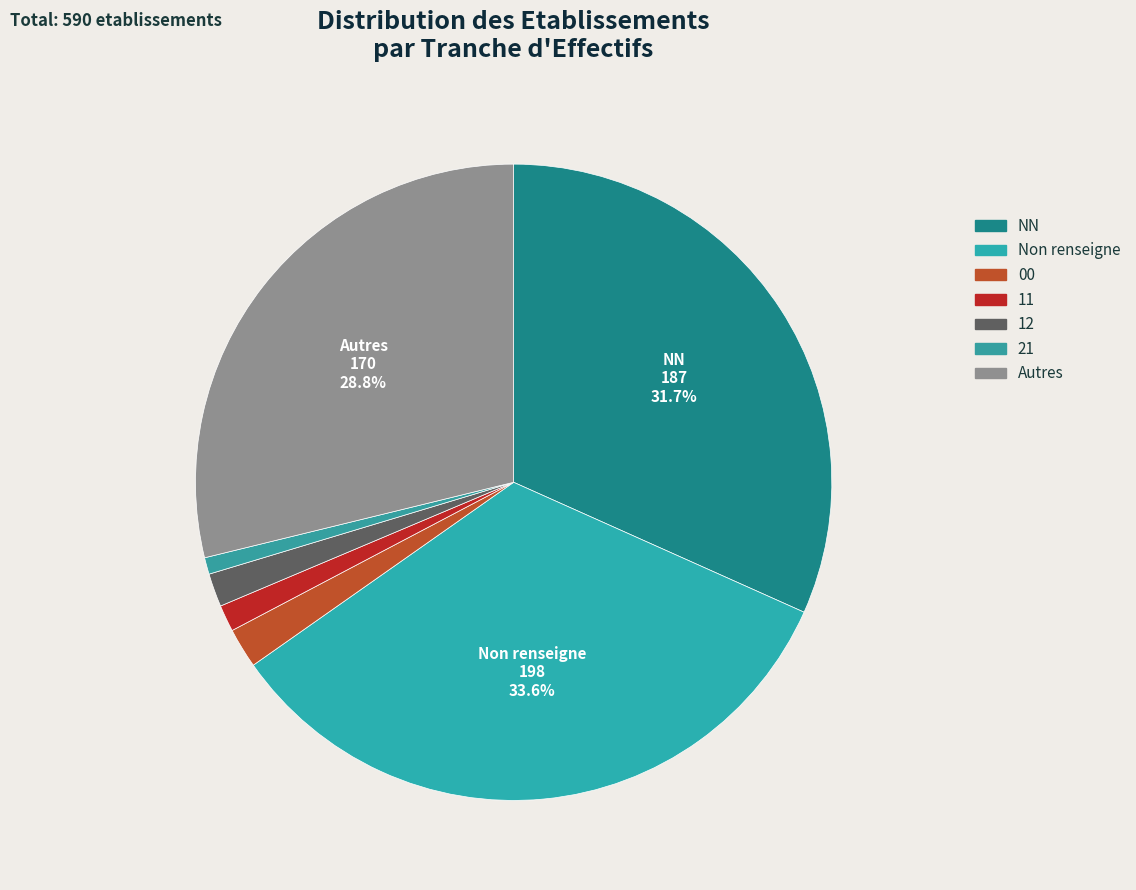

To the nearest percent, what is the average slice percentage?

14%